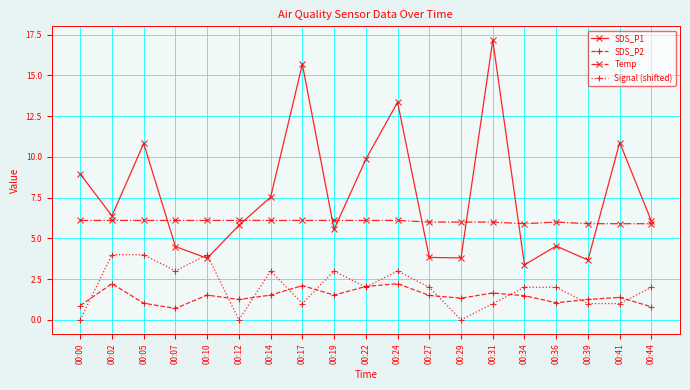

What is the value of the Signal (shifted) point at the 9th from the left?

3.0